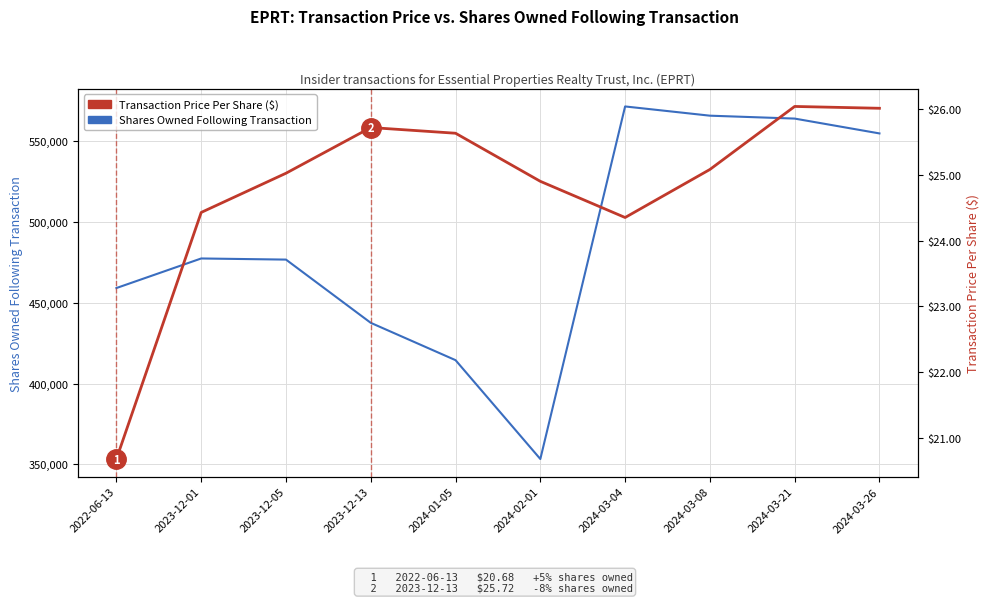

Is it true that Shares Owned Following Transaction equals 176958.8 at 2024-02-01?

False